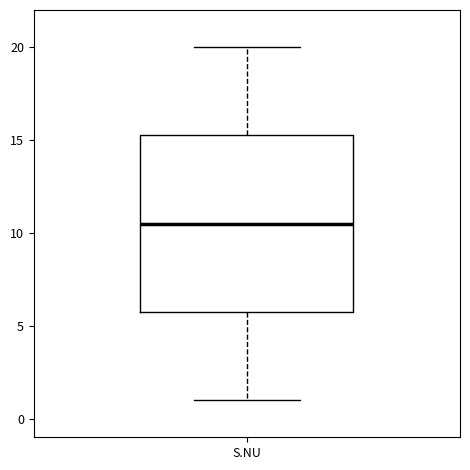

Where does the lower whisker of the box for S.NU end on the y-axis? The values are not printed on the chart, so give them approximately, as read against the axis.

1.0